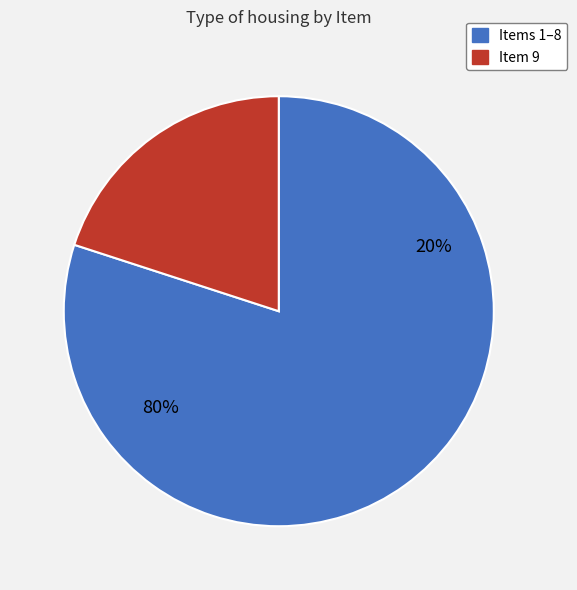

What percentage is NOT represented by Item 4?

90.0%